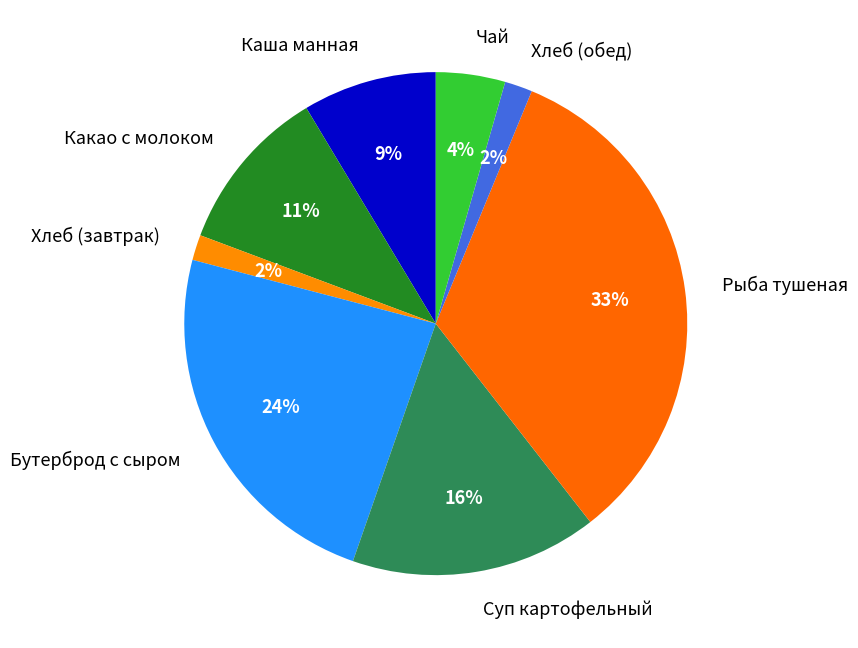

Combined, do Рыба тушеная and Какао с молоком account for over 50%?

No